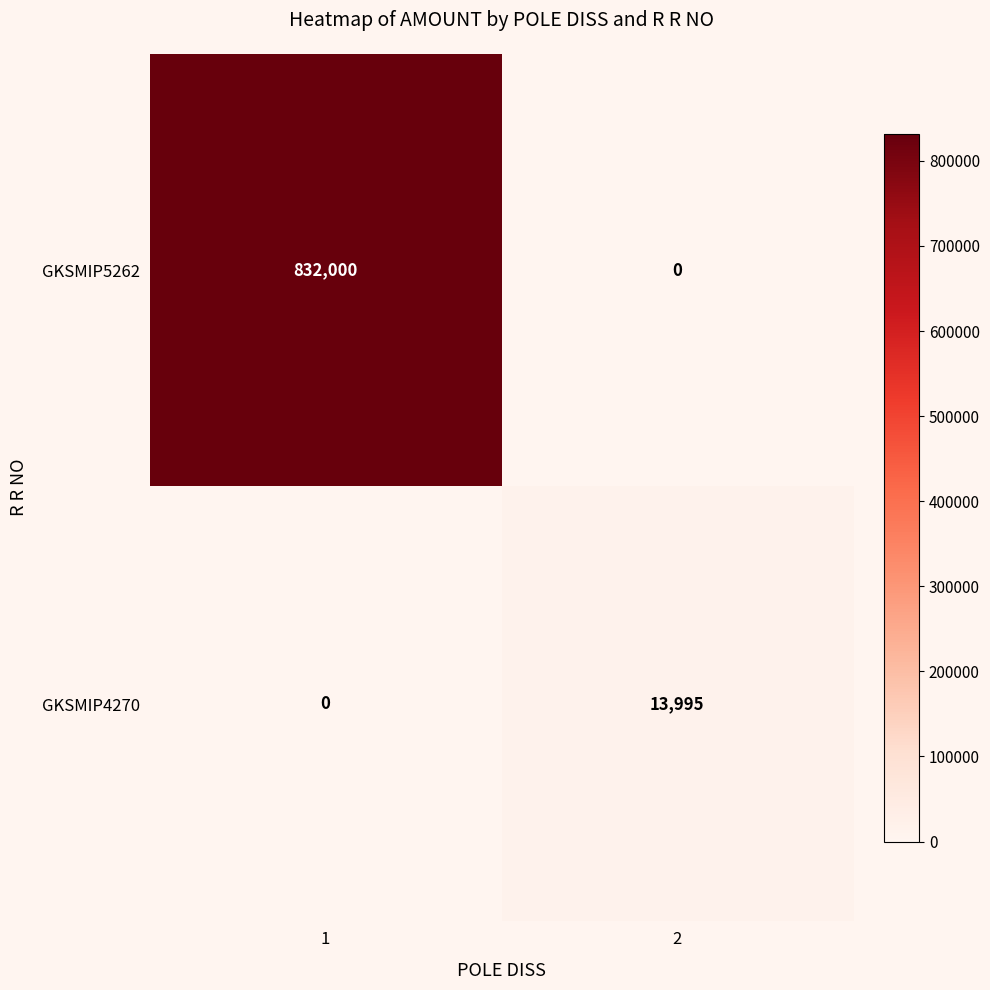

Reading left to right, extract all data points from this chart.

GKSMIP5262: 1=832000	2=0
GKSMIP4270: 1=0	2=13995